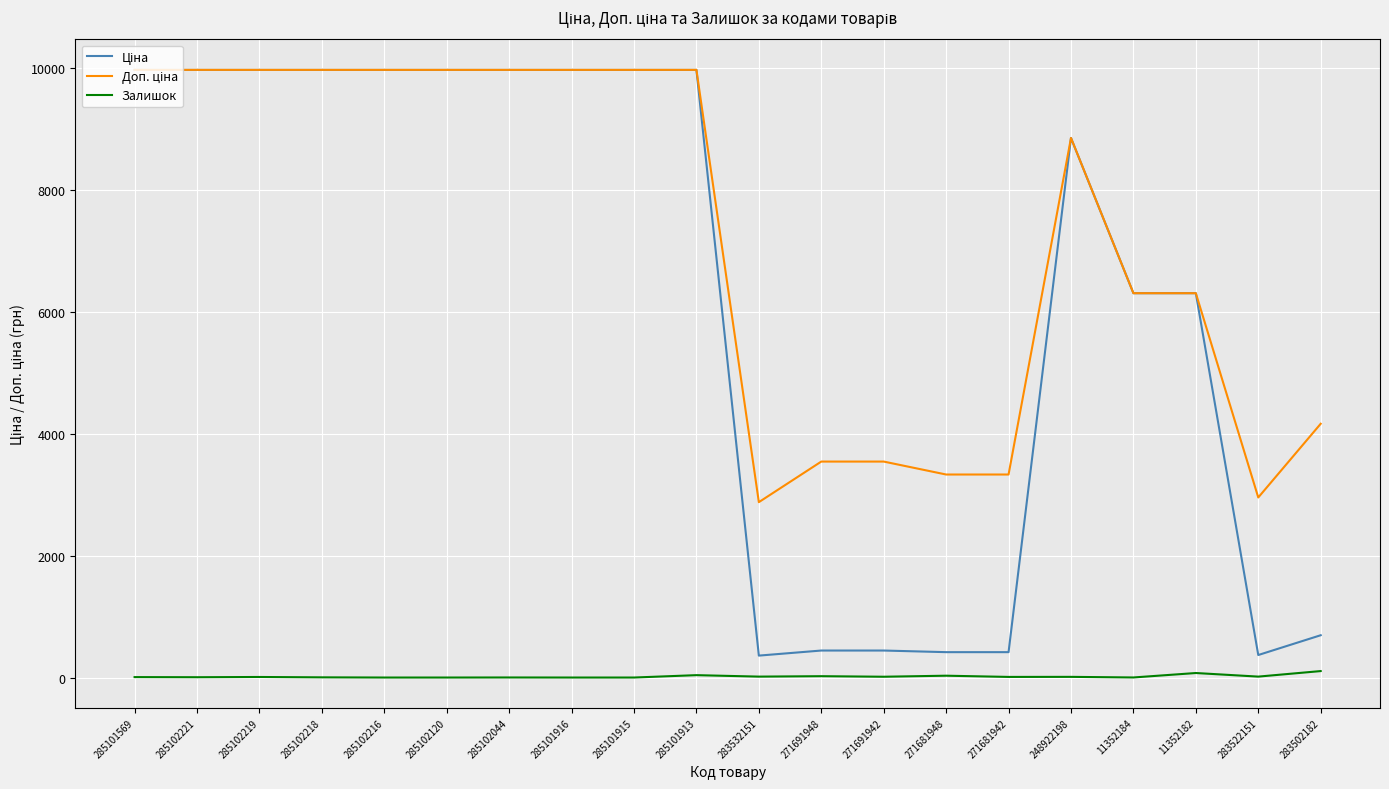

Is it true that Залишок equals 9.0 at 285102219?

True